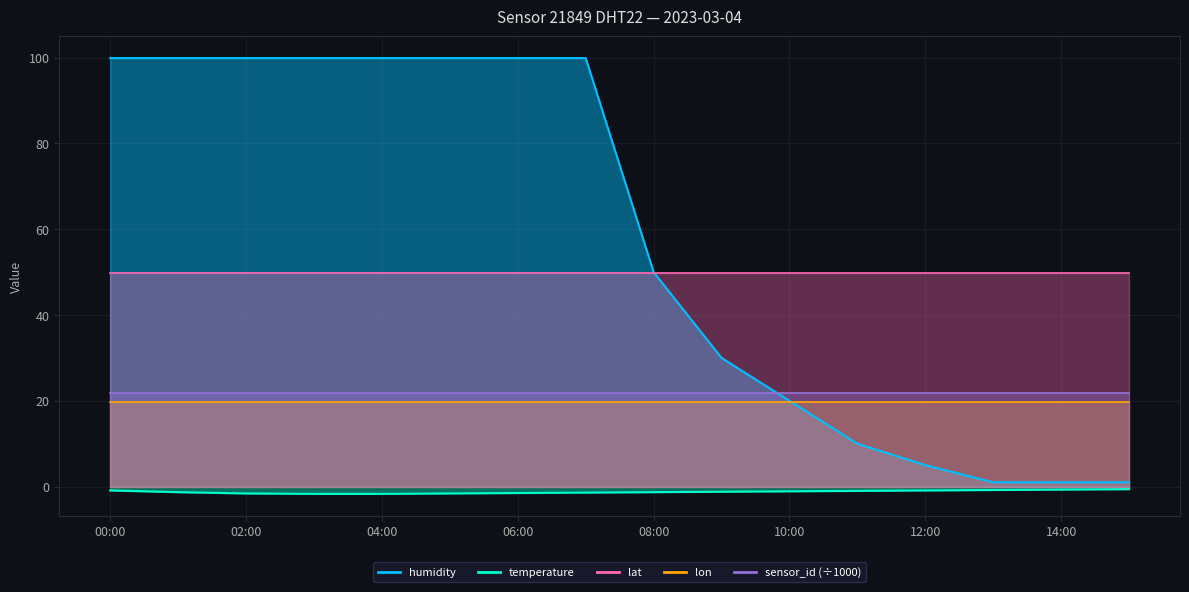

Rank the series by their maximum value, from lowest to highest.

temperature, lon, sensor_id_scaled, lat, humidity